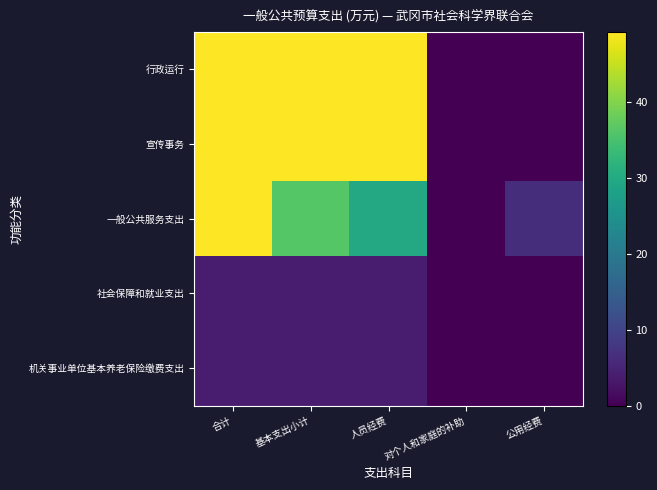

Count the number of categories in the chart.

5